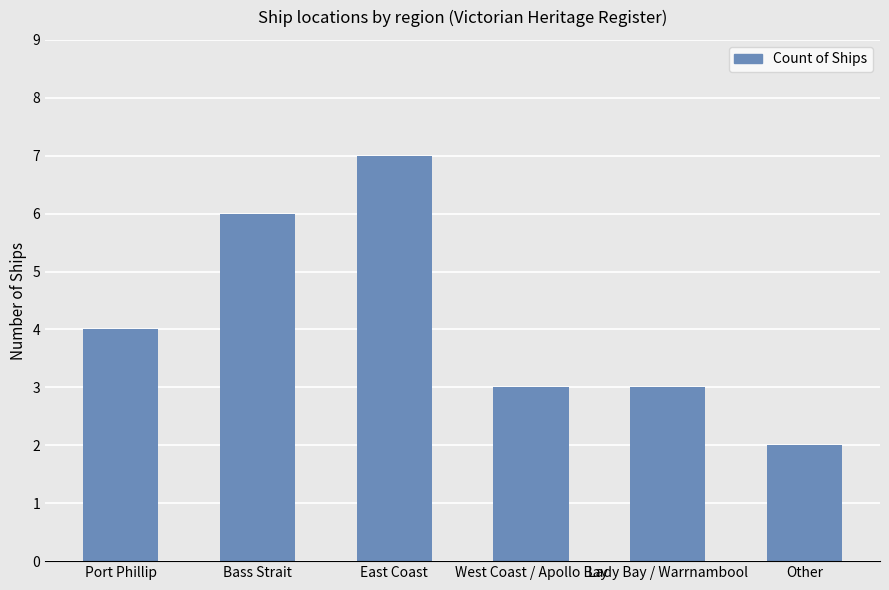

What is the sum of the values at East Coast and Bass Strait?

13